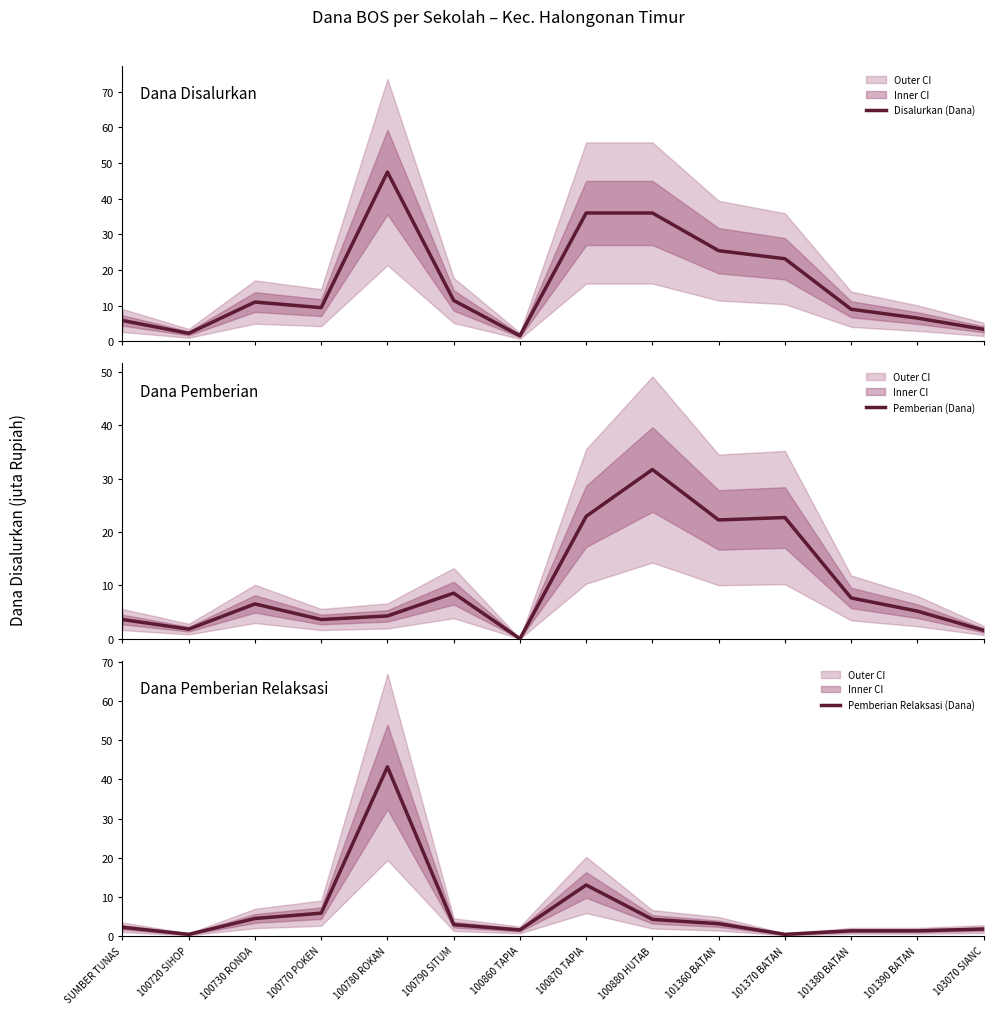

True or false: Disalurkan (Dana) and Pemberian Relaksasi (Dana) intersect in this chart.

False